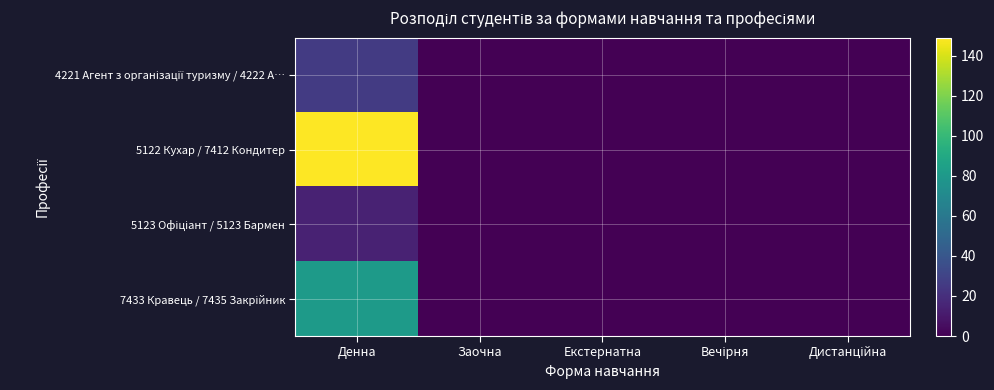

Rank the series at Денна from highest to lowest value.

5122 Кухар / 7412 Кондитер, 7433 Кравець / 7435 Закрійник, 4221 Агент з організації туризму / 4222 А…, 5123 Офіціант / 5123 Бармен